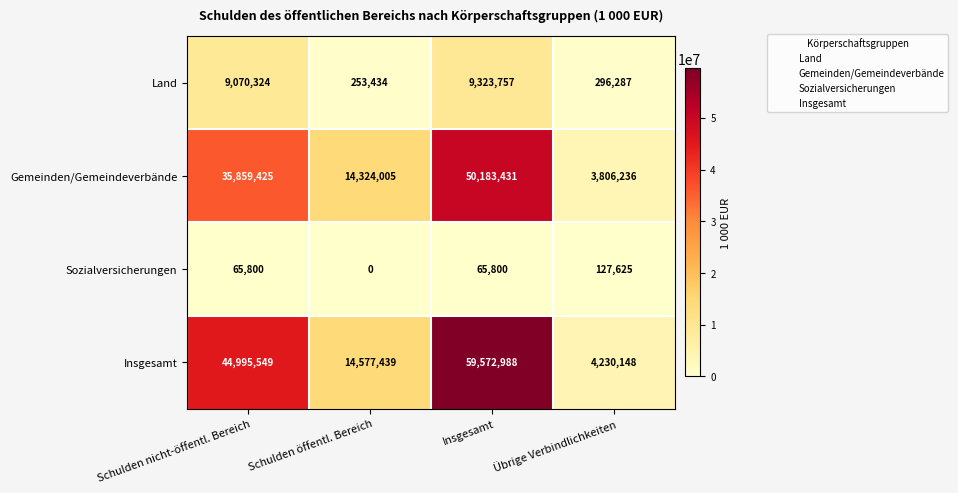

Reading left to right, what are all the values shown in this chart?

Land: Schulden nicht-öffentl. Bereich=9070324	Schulden öffentl. Bereich=253434	Insgesamt=9323757	Übrige Verbindlichkeiten=296287
Gemeinden/Gemeindeverbände: Schulden nicht-öffentl. Bereich=35859425	Schulden öffentl. Bereich=14324005	Insgesamt=50183431	Übrige Verbindlichkeiten=3806236
Sozialversicherungen: Schulden nicht-öffentl. Bereich=65800	Schulden öffentl. Bereich=0	Insgesamt=65800	Übrige Verbindlichkeiten=127625
Insgesamt: Schulden nicht-öffentl. Bereich=44995549	Schulden öffentl. Bereich=14577439	Insgesamt=59572988	Übrige Verbindlichkeiten=4230148